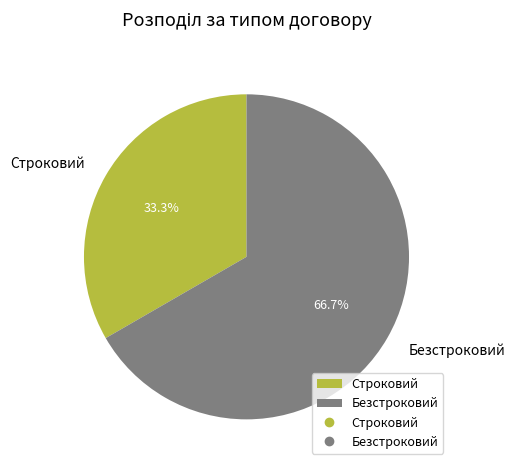

Rank the categories by value from highest to lowest.

Безстроковий, Строковий